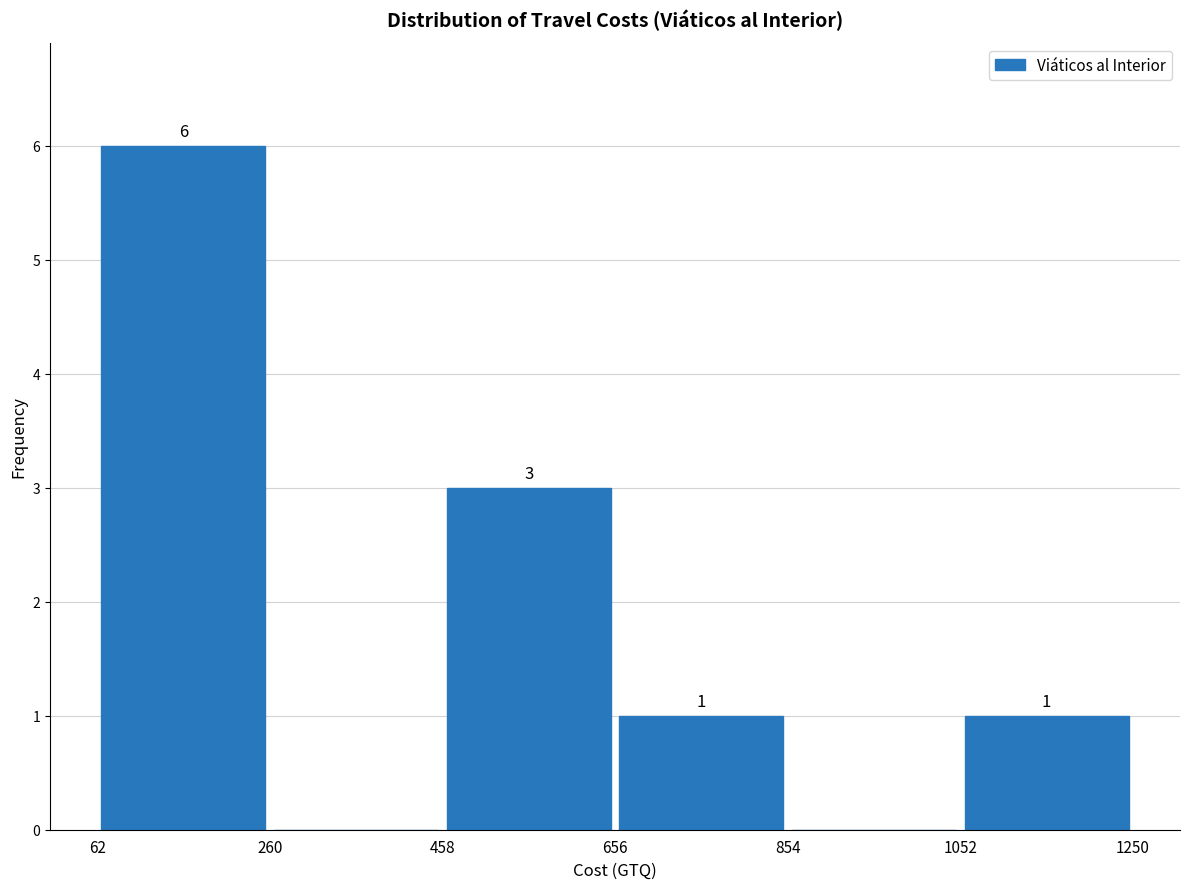

Over which range of the x-axis is the bar tallest?

62 to 260